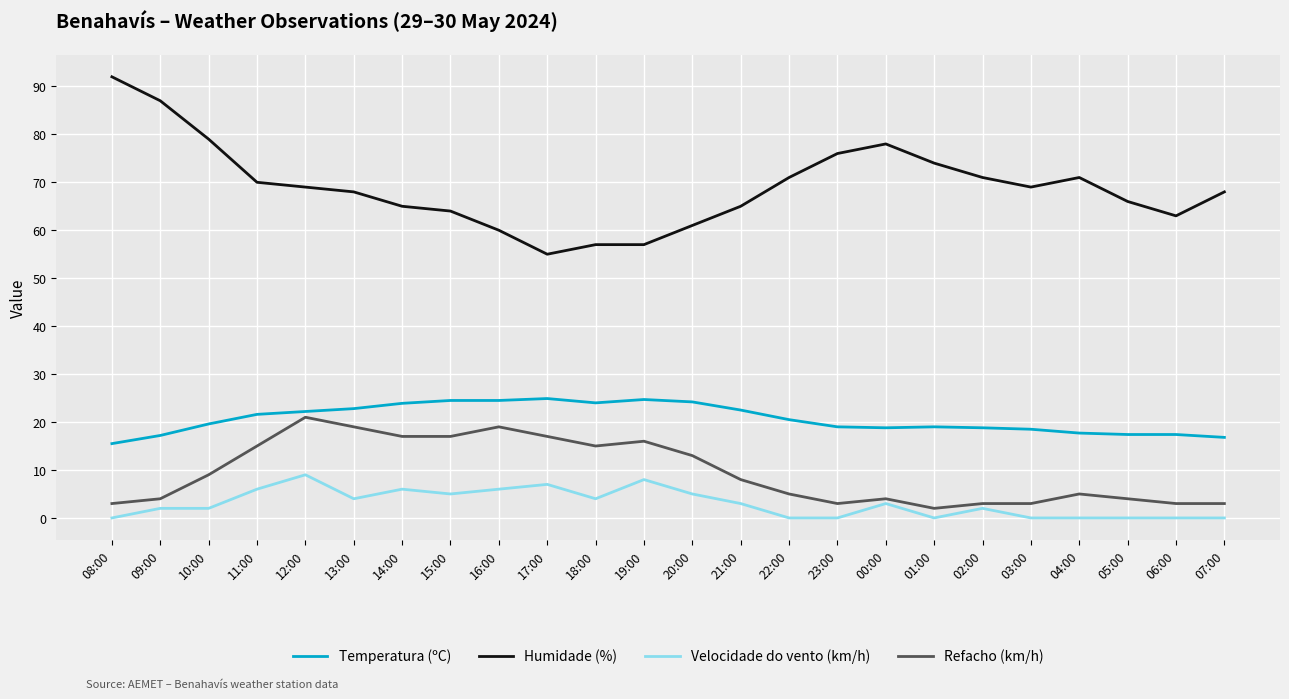

What is the highest value of the Humidade (%) series?

92.0